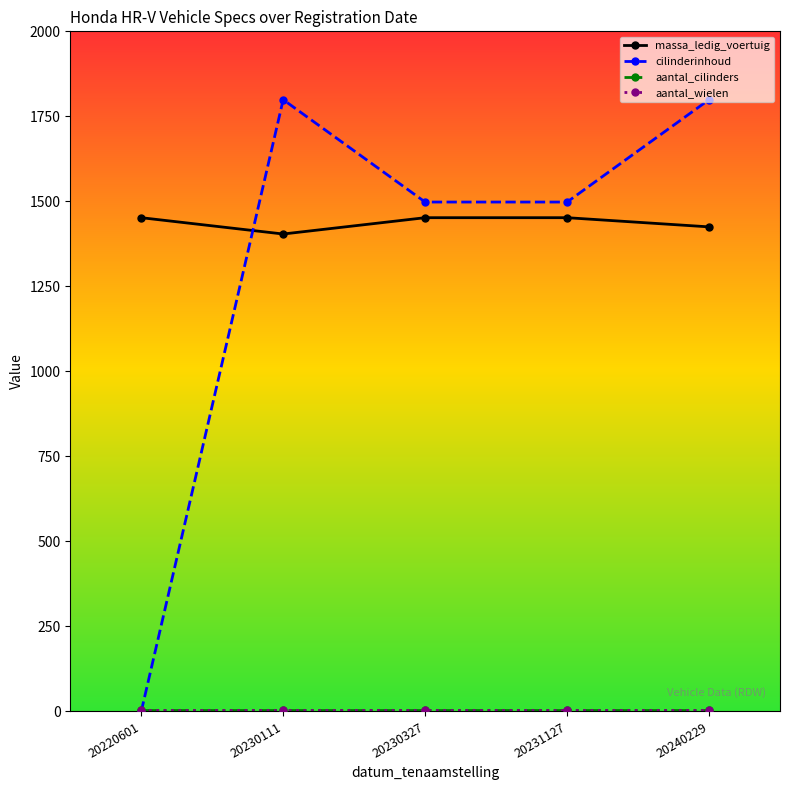

Reading left to right, extract all data points from this chart.

massa_ledig_voertuig: 20220601=1452	20230111=1404	20230327=1452	20231127=1452	20240229=1425
cilinderinhoud: 20220601=0	20230111=1799	20230327=1498	20231127=1498	20240229=1799
aantal_cilinders: 20220601=4	20230111=4	20230327=4	20231127=4	20240229=4
aantal_wielen: 20220601=4	20230111=4	20230327=4	20231127=4	20240229=4